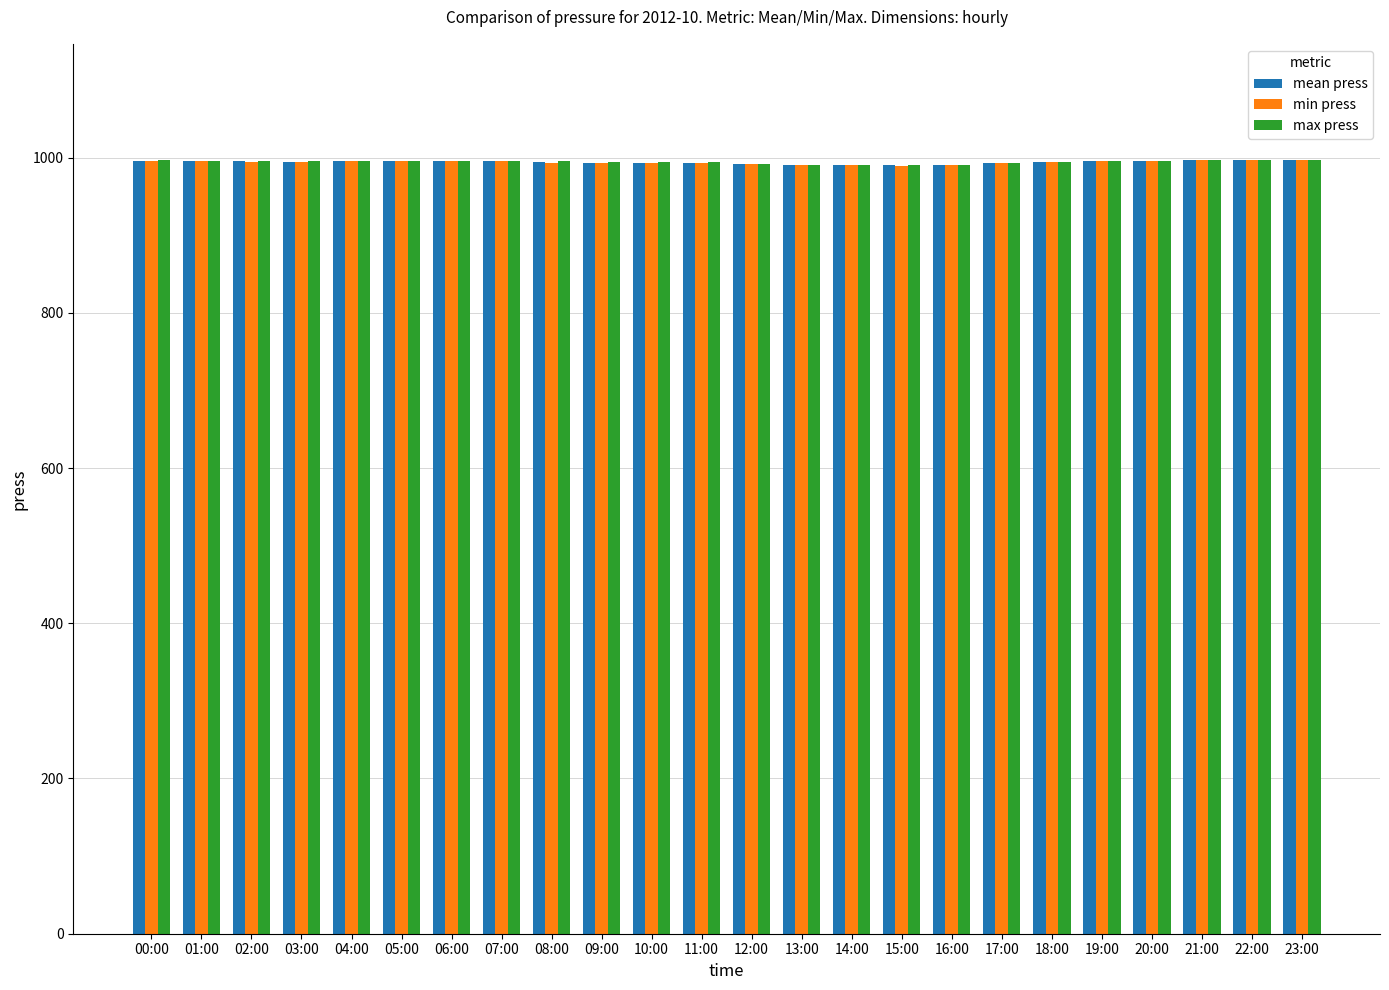

What is the total value across all series at 06:00?

2988.0